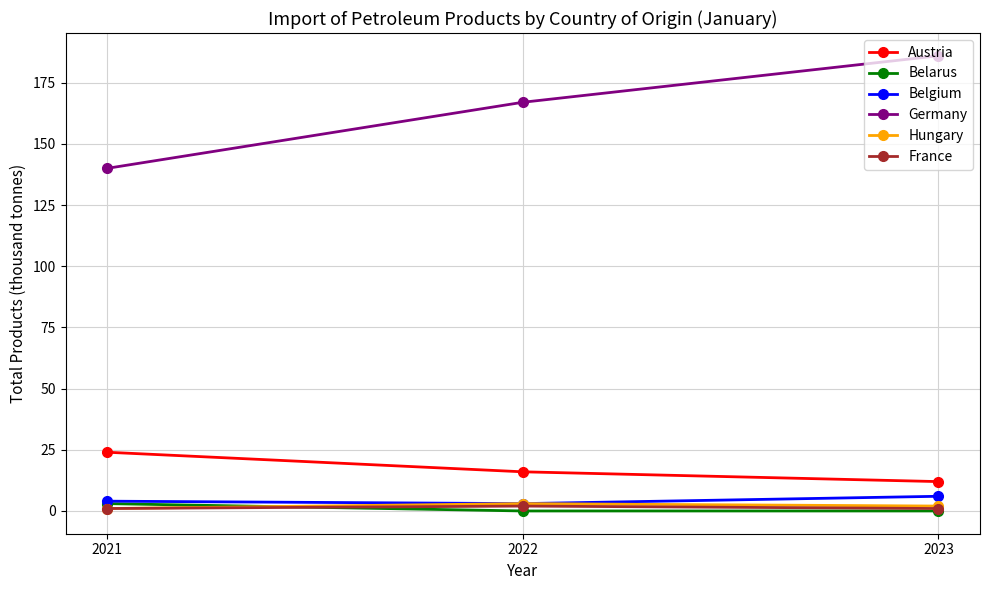

What is the spread (max minus min) of values at 2021?

139